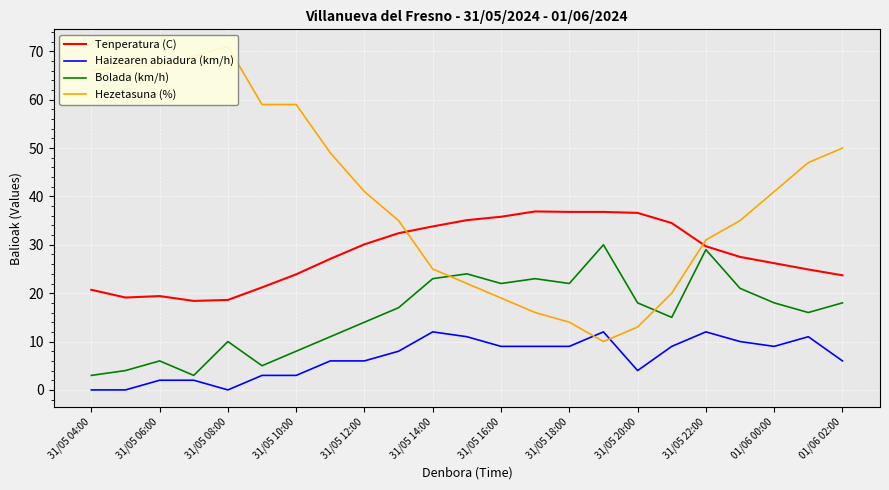

True or false: Bolada (km/h) and Tenperatura (C) cross at least once.

False